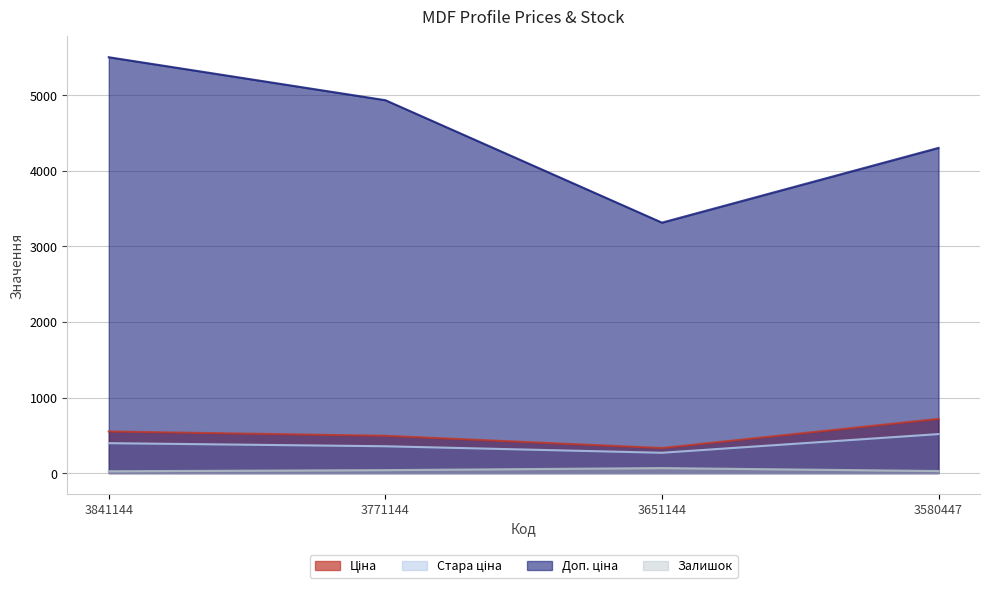

How many lines are shown in the chart?

4